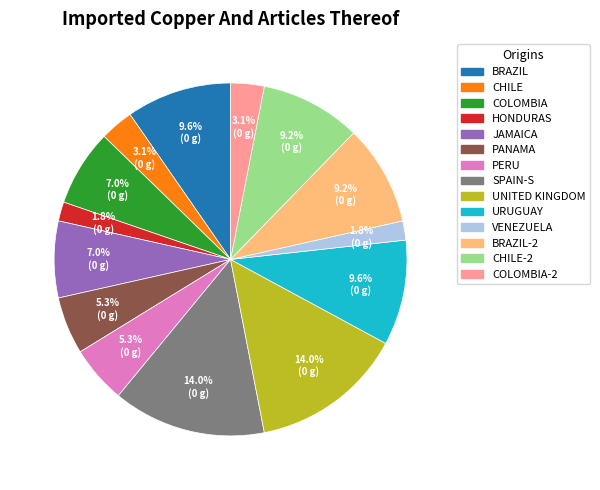

Is there any slice that represents more than half of the pie?

No